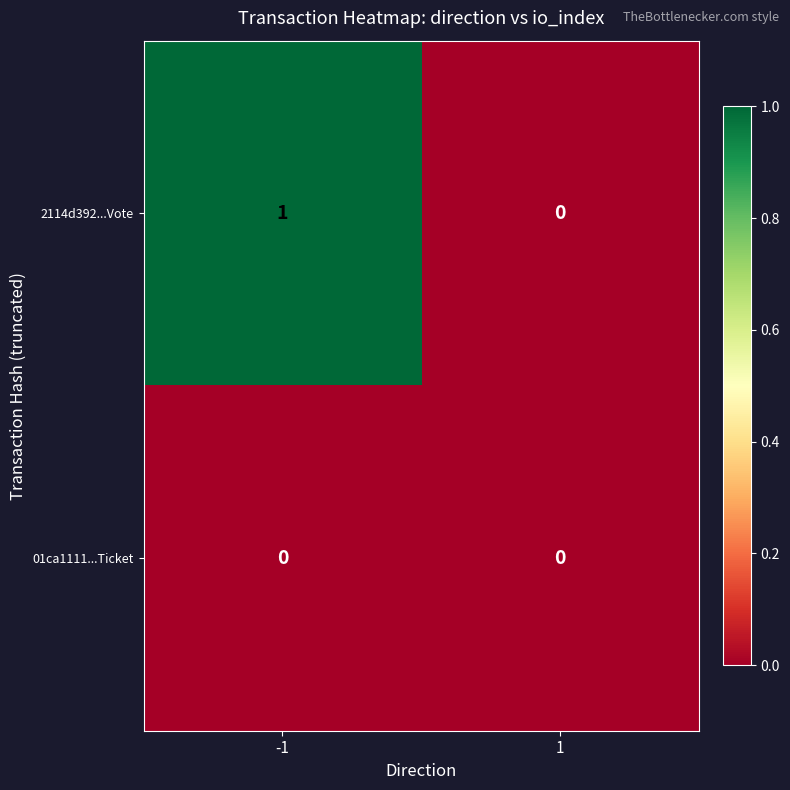

The value of 2114d392...Vote at 1 is 0. True or false?

True